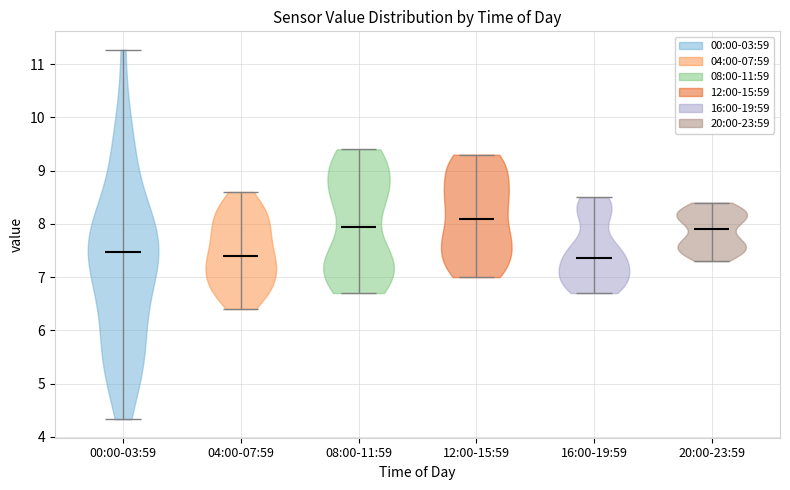

Reading left to right, read every violin against the y-axis: where its median line is, and the lowest and highest points it reaches. The values are not printed on the chart, so give them approximately, as read against the axis.

00:00-03:59: median line 7.5, lowest point 4.3, highest point 11.3
04:00-07:59: median line 7.4, lowest point 6.4, highest point 8.6
08:00-11:59: median line 8.0, lowest point 6.7, highest point 9.4
12:00-15:59: median line 8.1, lowest point 7.0, highest point 9.3
16:00-19:59: median line 7.4, lowest point 6.7, highest point 8.5
20:00-23:59: median line 7.9, lowest point 7.3, highest point 8.4